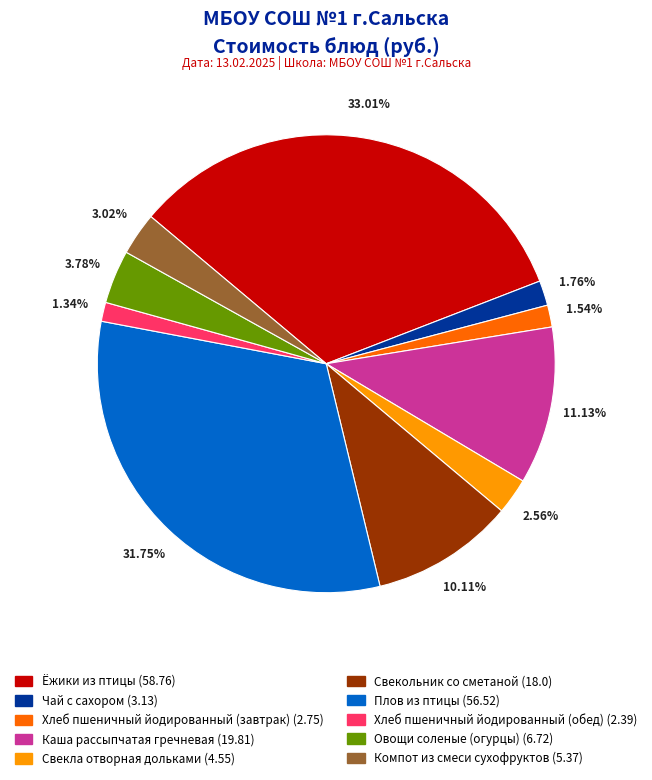

Count the number of slices in the pie.

10